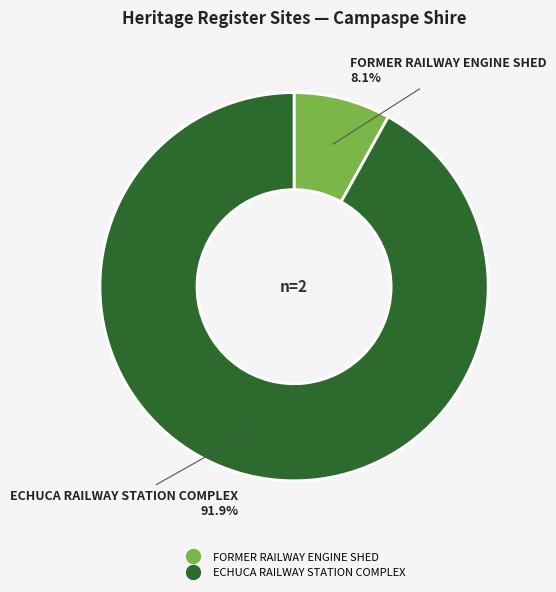

What is the smallest slice in the pie chart?

FORMER RAILWAY ENGINE SHED